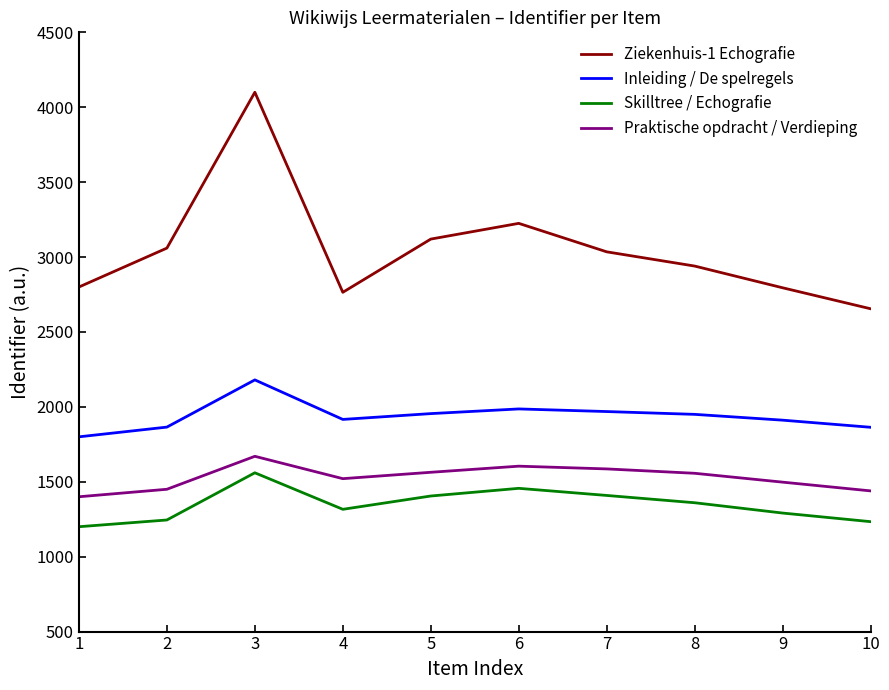

How many lines are shown in the chart?

4